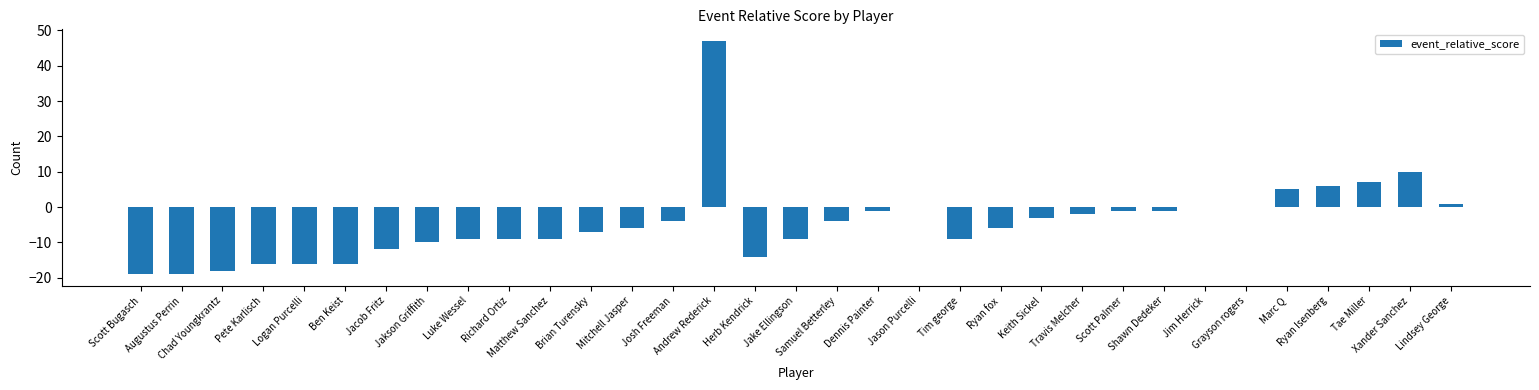

Count the number of values greater than -6.

16